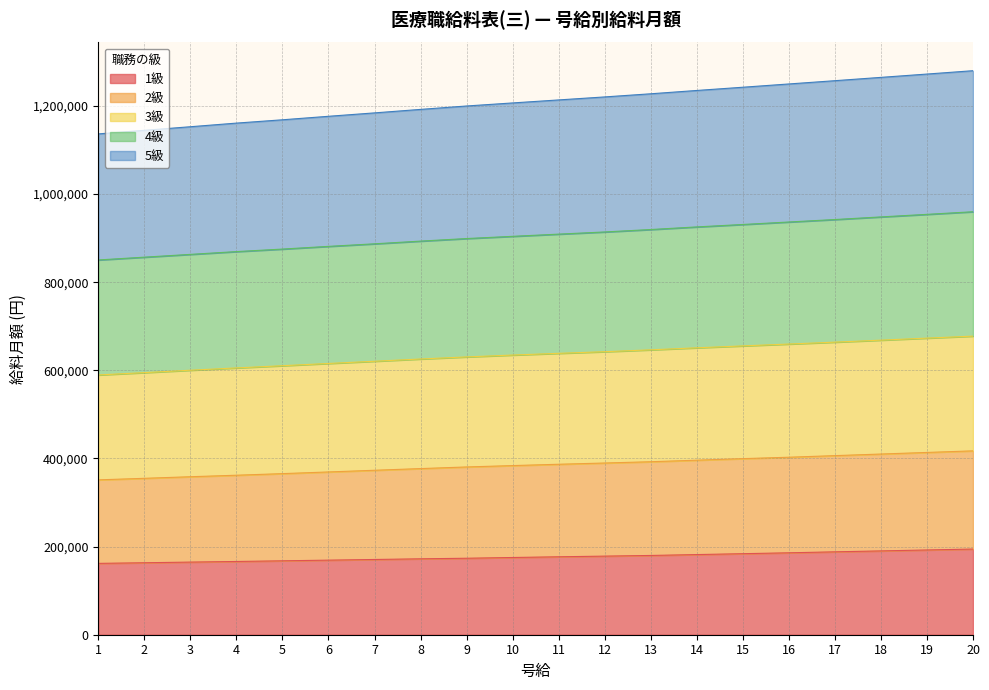

What is the minimum value for 1級?

161929